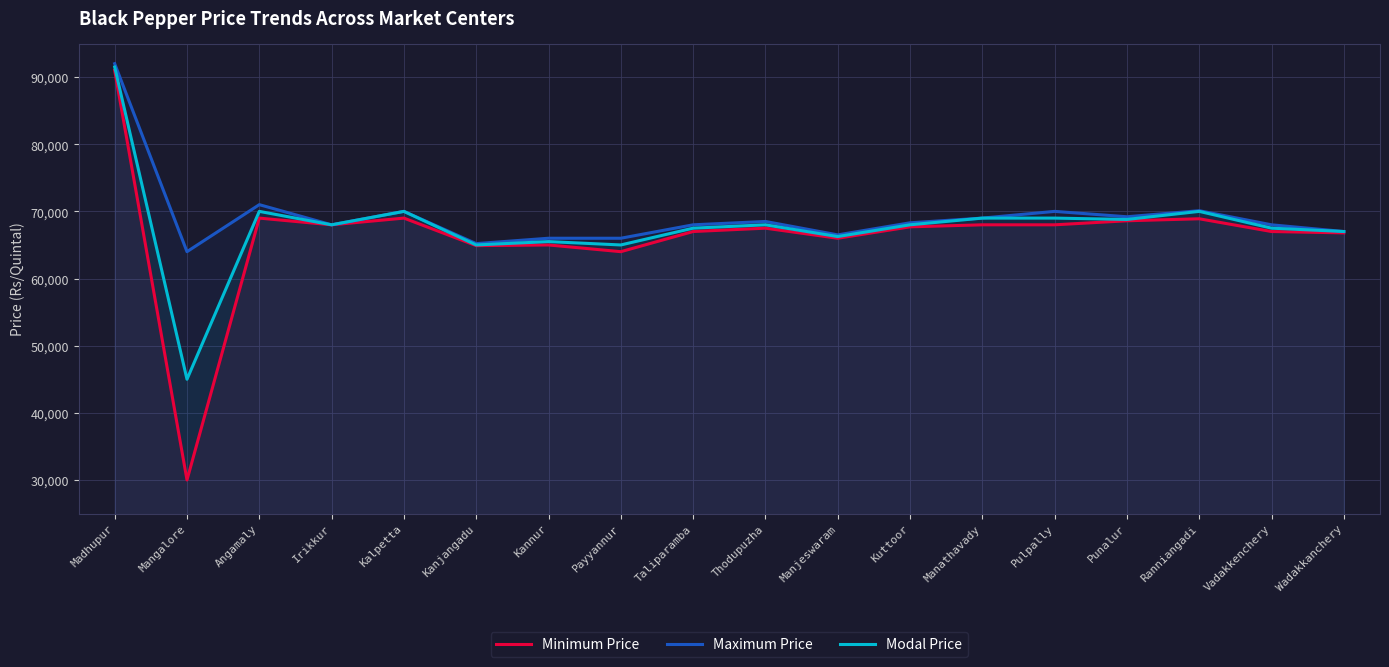

What is the difference between the second highest and minimum values in the Modal Price series?

25000